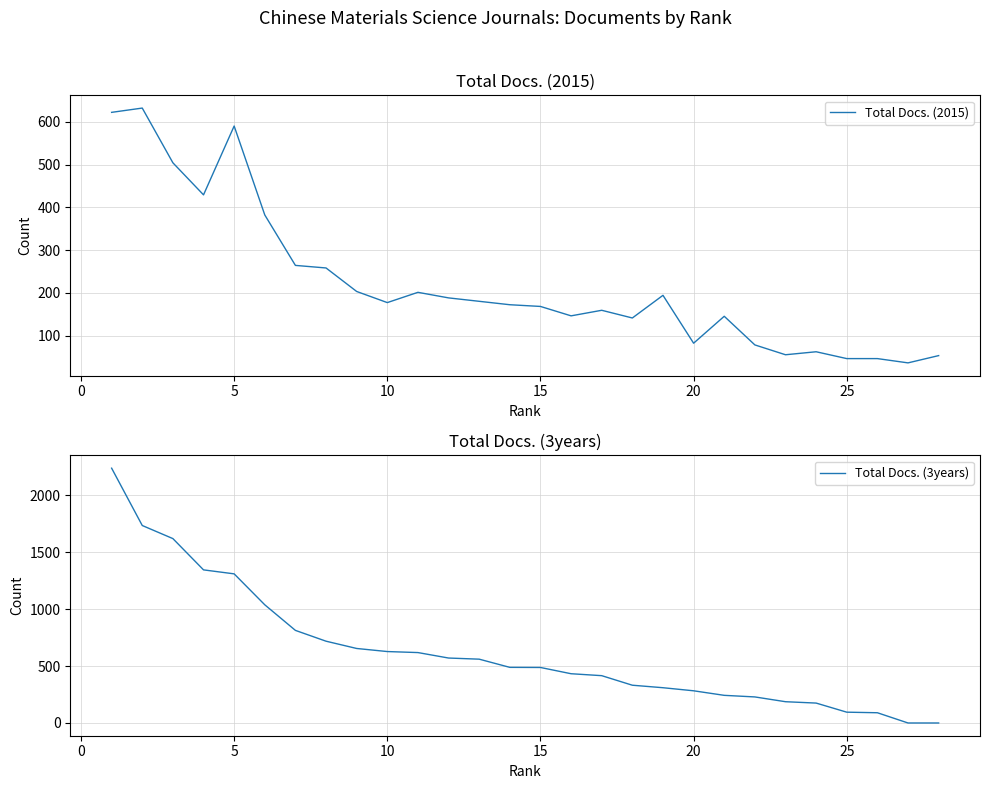

Does the chart display data point markers on the line(s)?

No